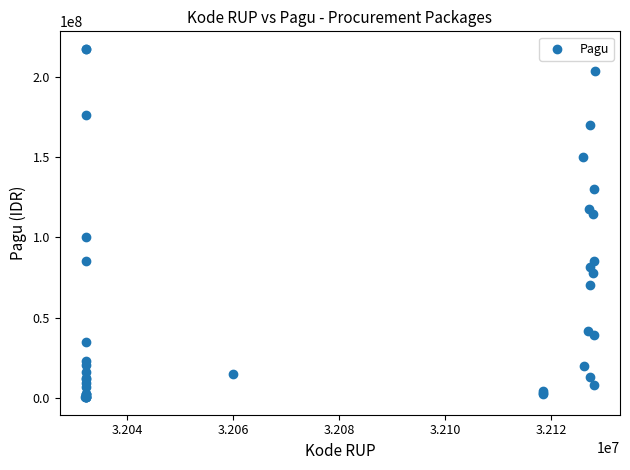

What Y value in the scatter plot is closest to 108830000?

114296000